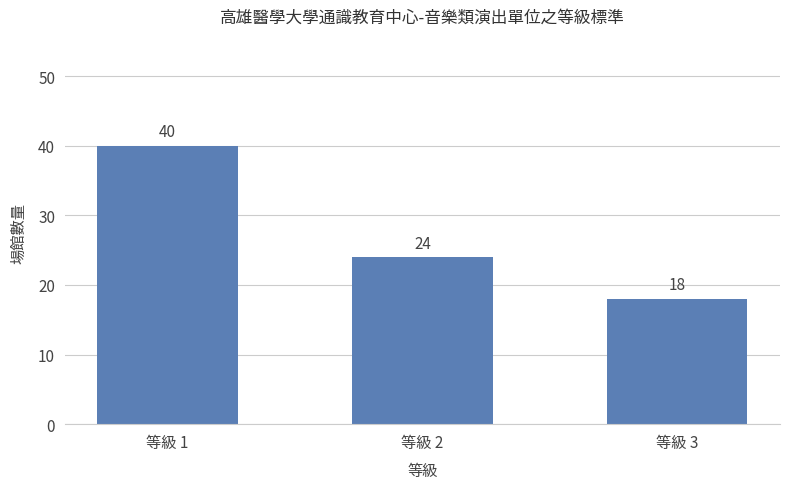

At which label does the data first exceed 24?

等級 1